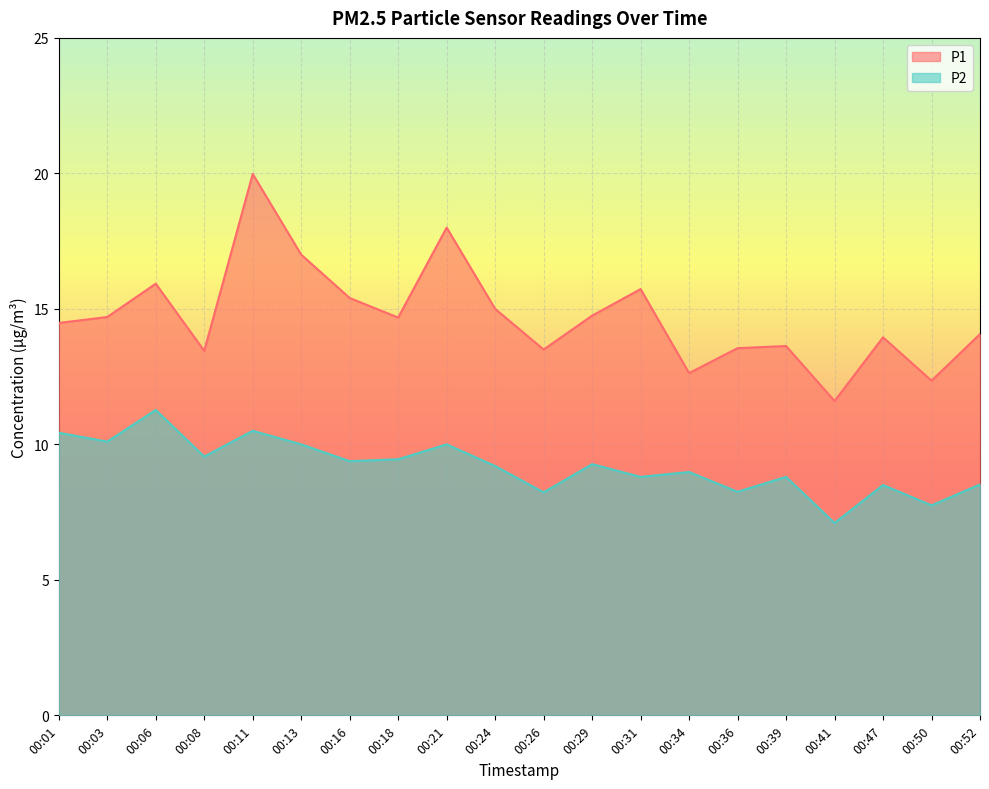

Rank the series at 00:26 from highest to lowest value.

P1, P2